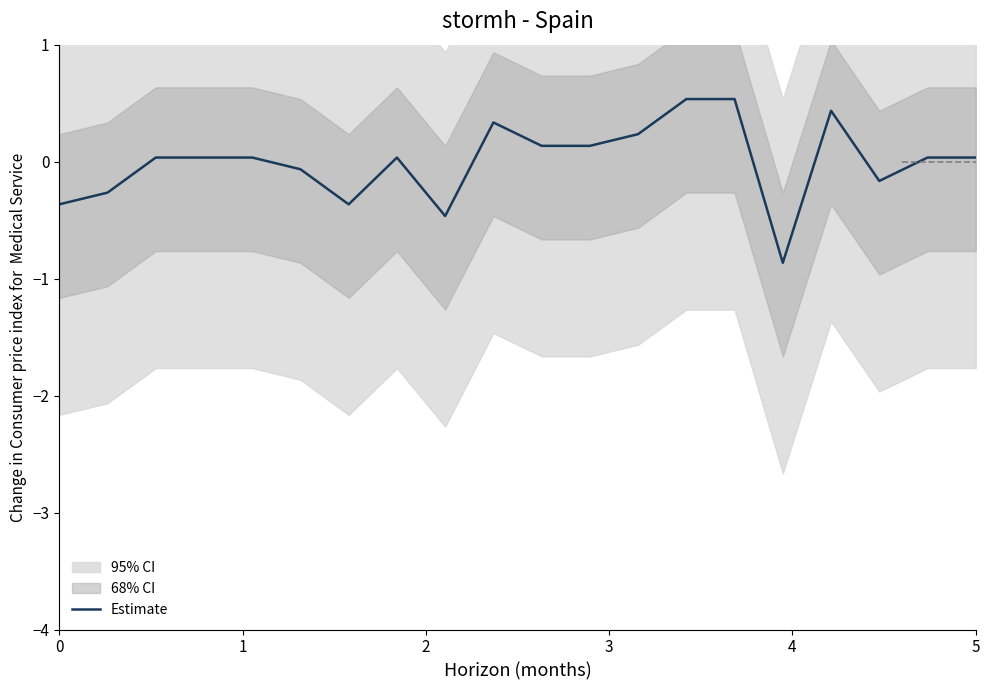

What is the greatest value displayed?

0.5